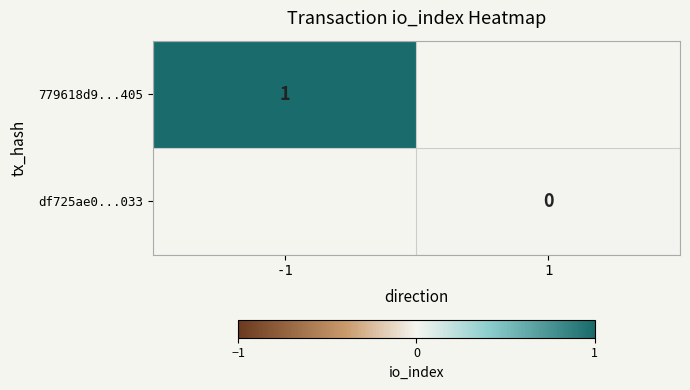

Is the value of df725ae0...033 at 1 greater than the value of 779618d9...405 at -1?

No